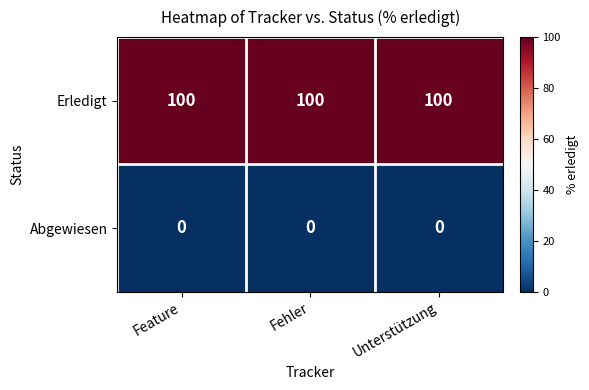

True or false: Abgewiesen has a value of 0 at Unterstützung.

True